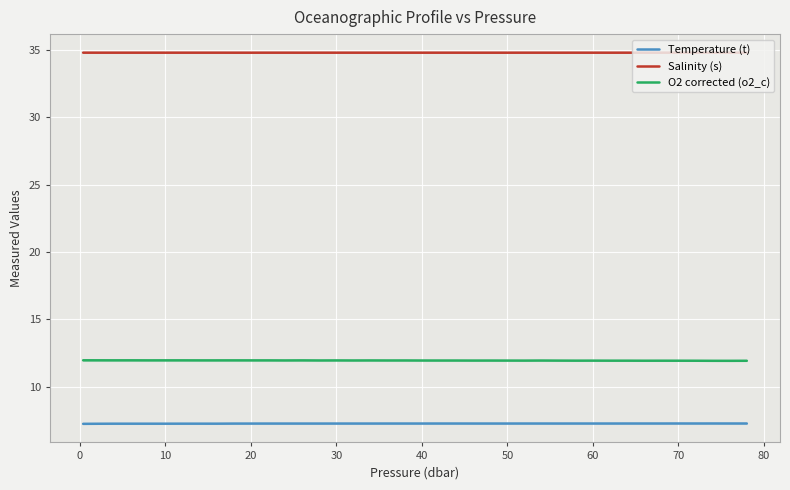

How many distinct data groups are displayed?

3